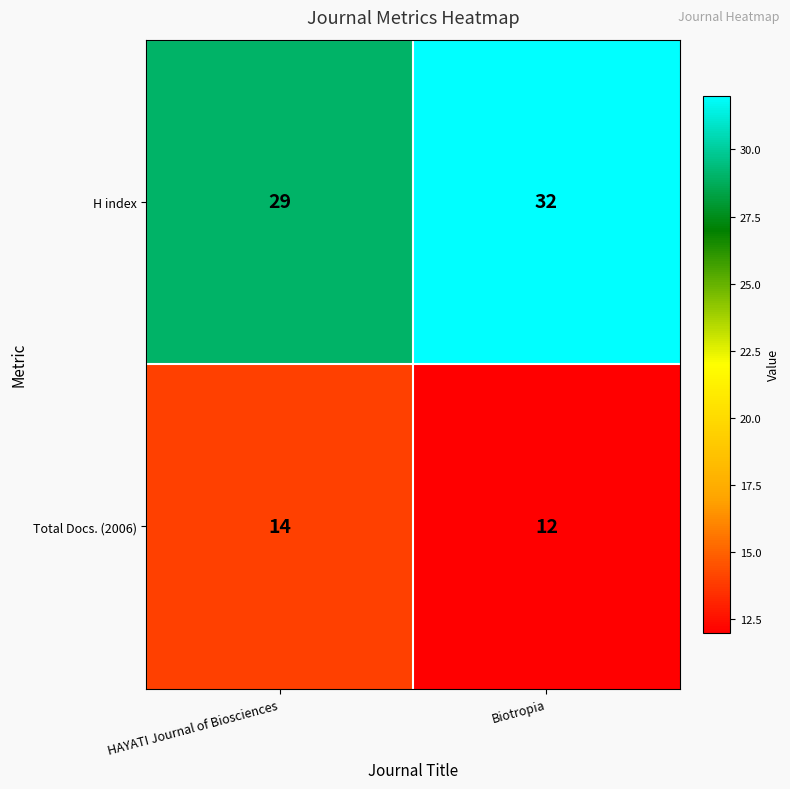

Which series has the largest total across all categories?

H index